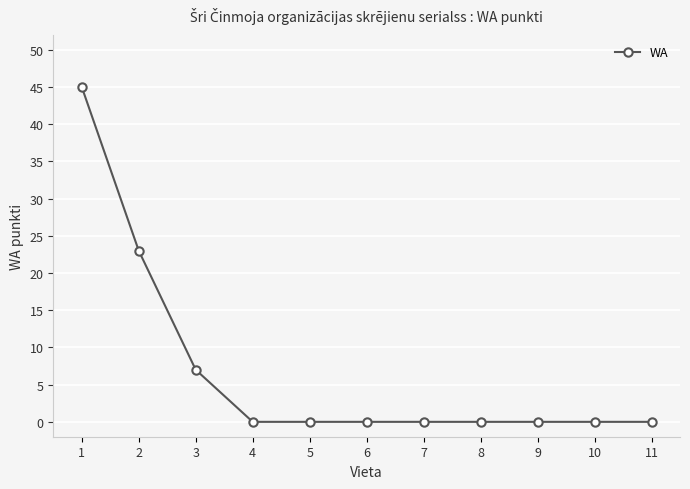

The value at 11 is 0. True or false?

True